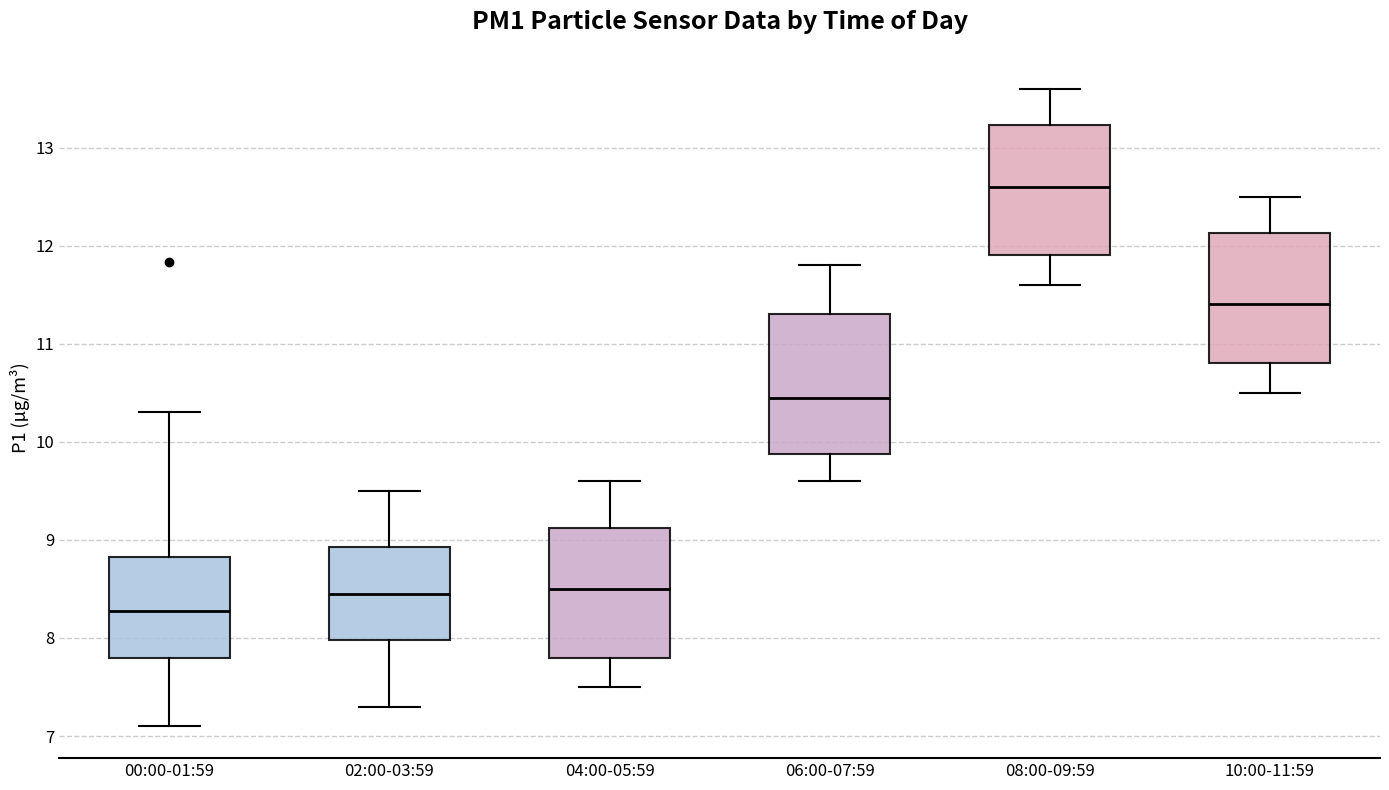

Which box has the lowest median line?

00:00-01:59